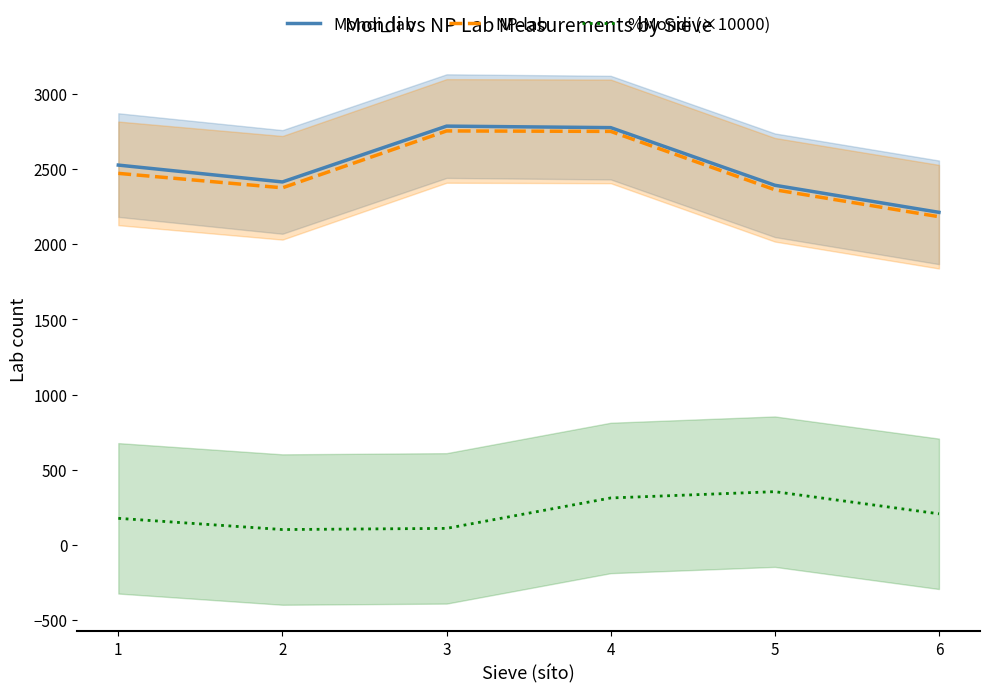

What is the minimum value for NP-lab?

2183.0